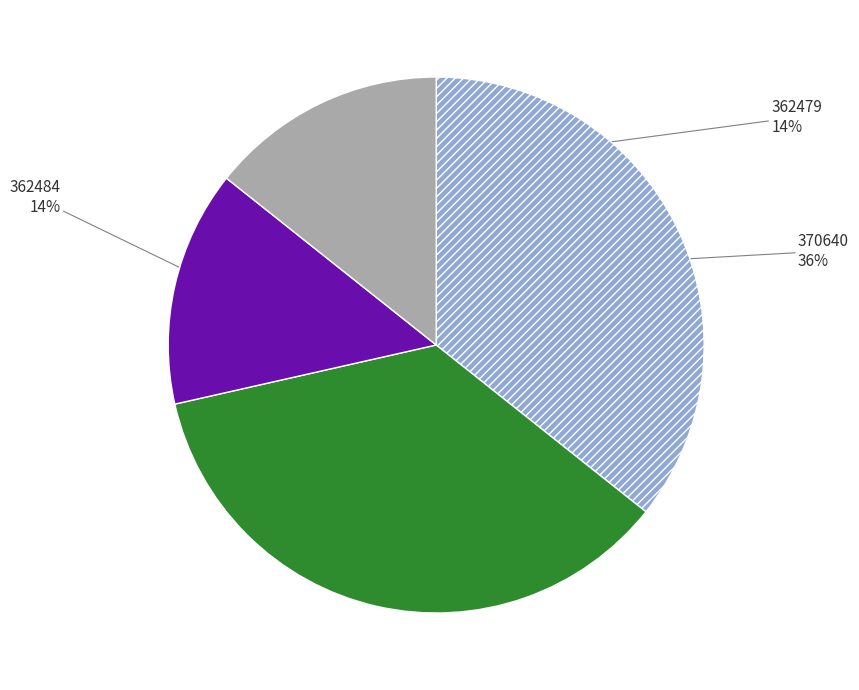

Is there a majority slice in this chart?

No